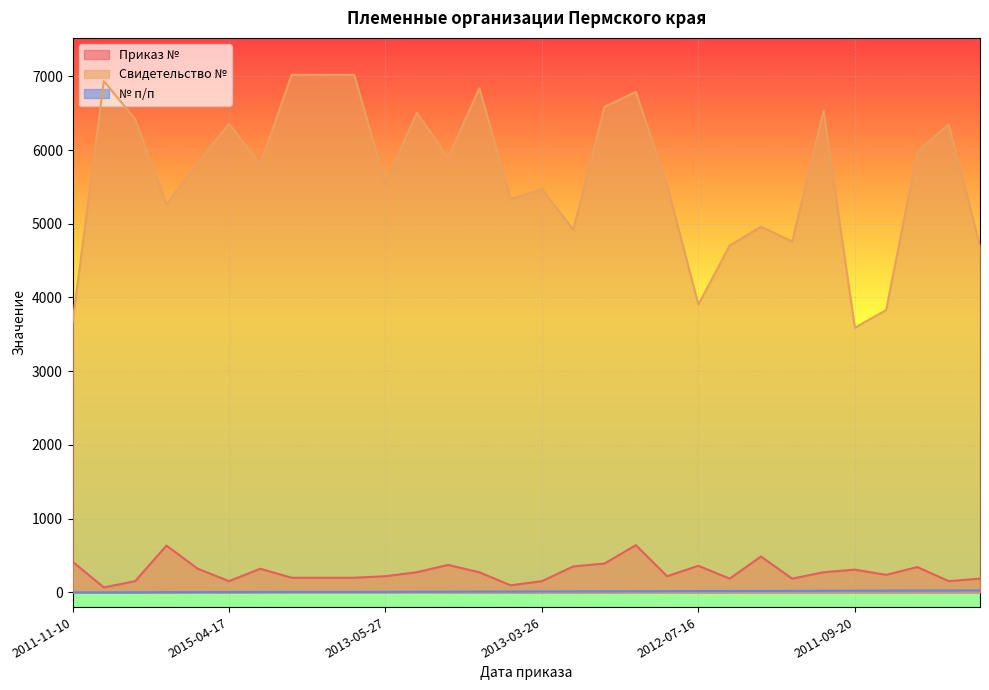

True or false: № п/п and Приказ № cross at least once.

False